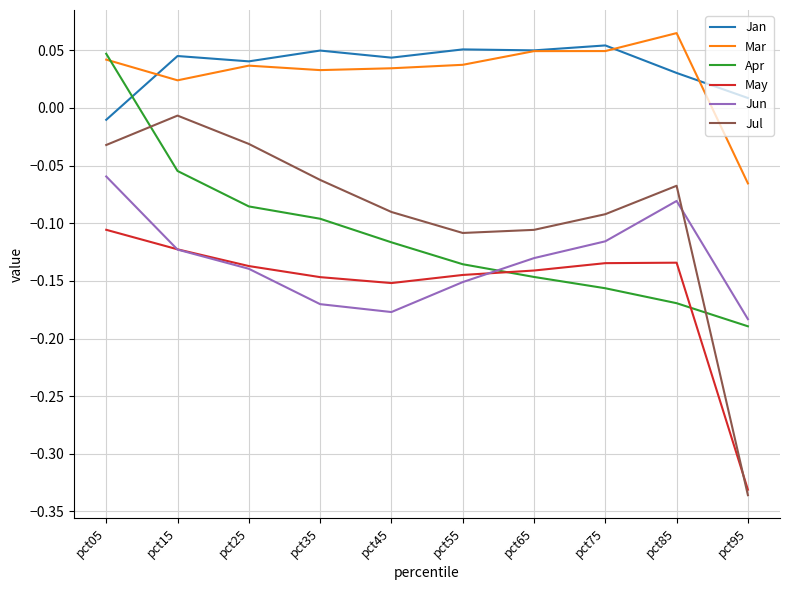

True or false: Jun has a value of -0.0 at pct15.

False